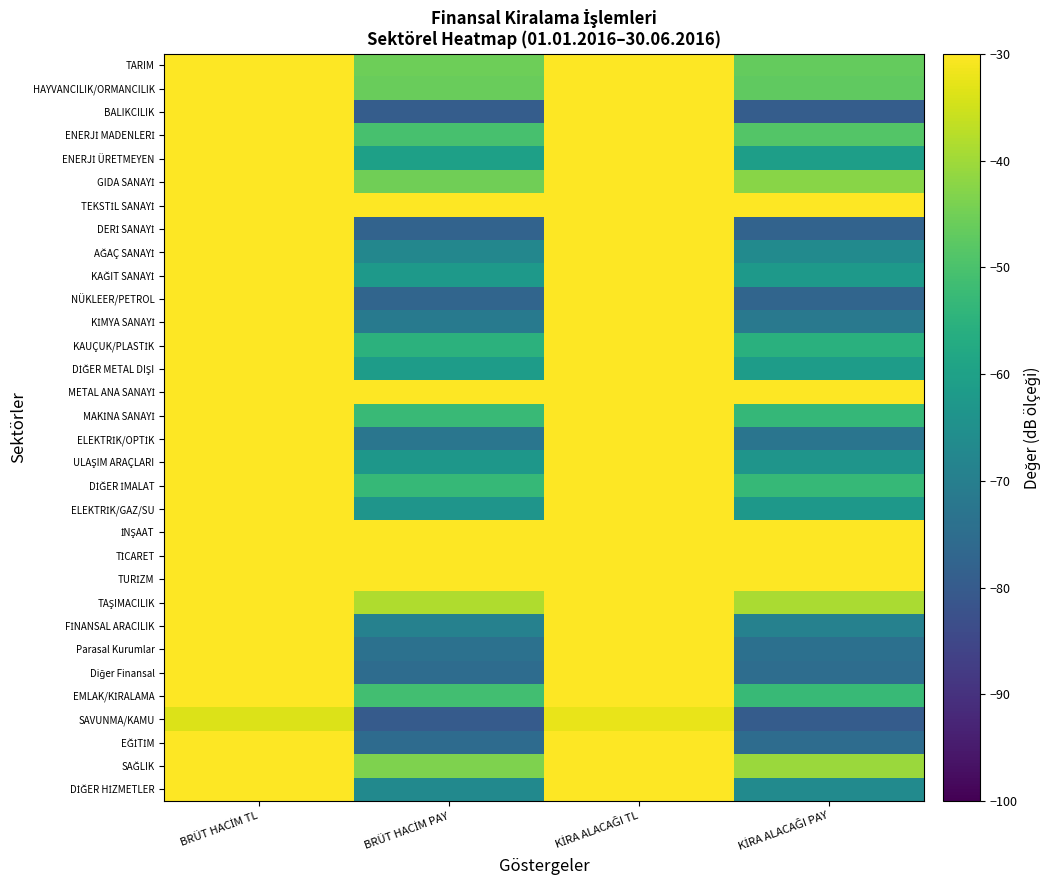

How many data points does each series have?

4